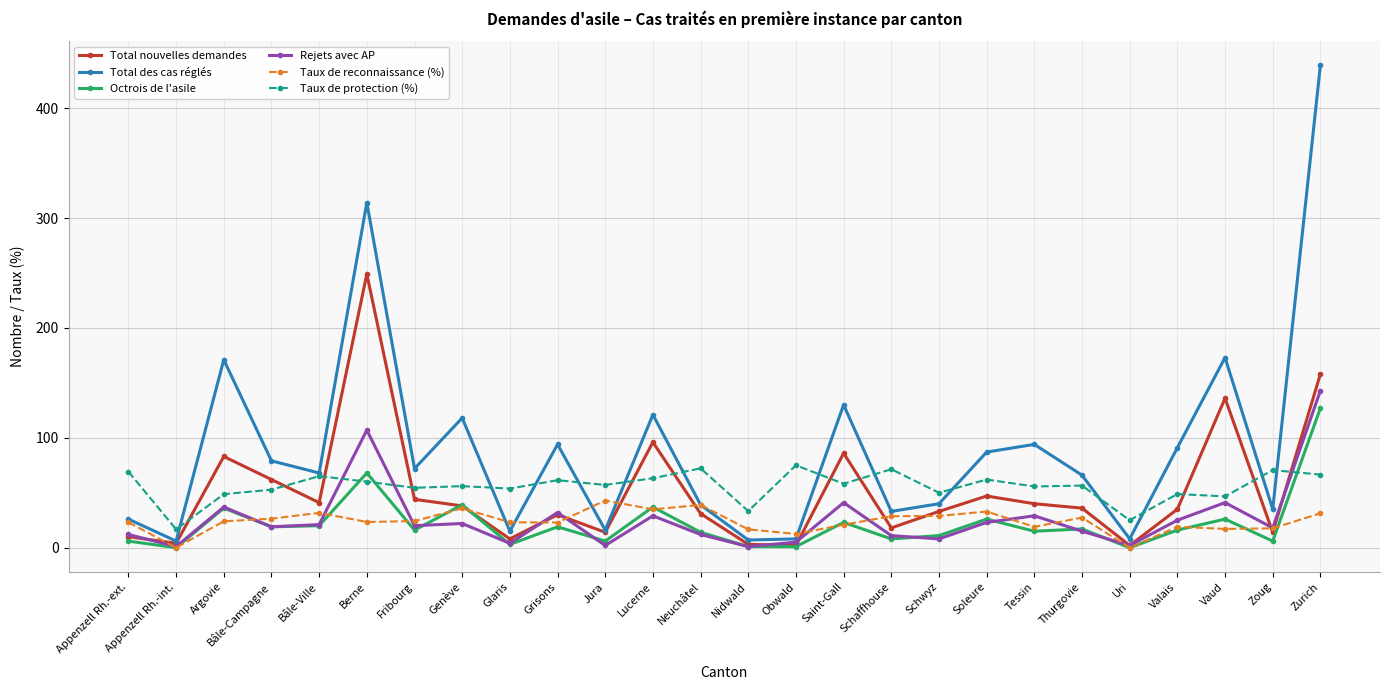

The value of Taux de protection (%) at Fribourg is 54.5. True or false?

True